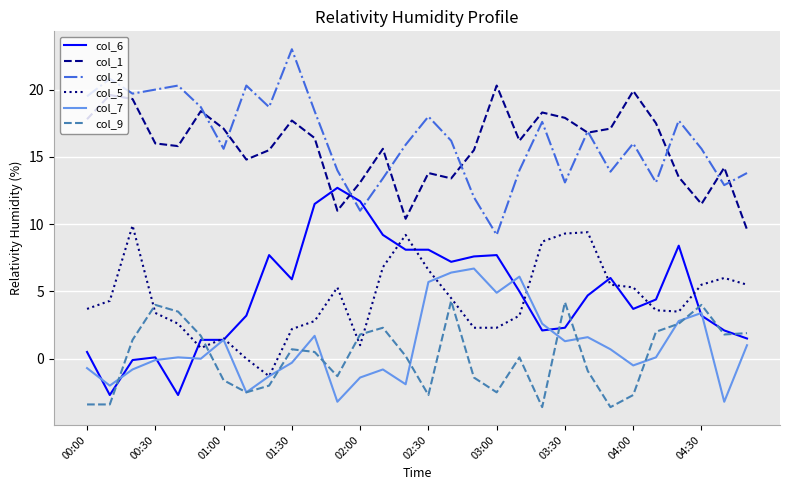

True or false: col_6 and col_1 cross at least once.

True